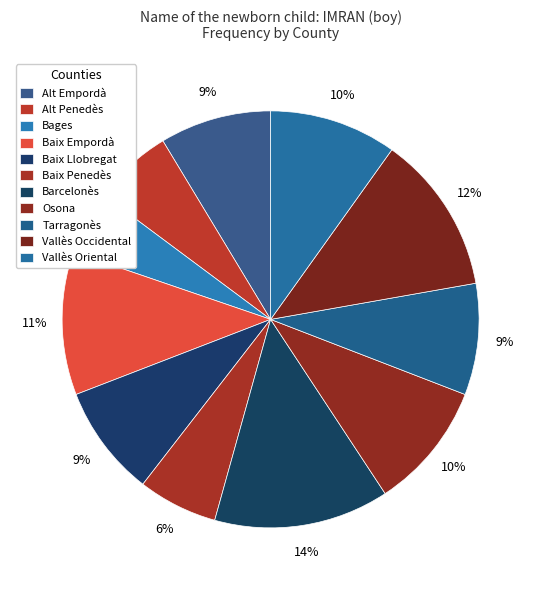

How many slices are in this pie chart?

11